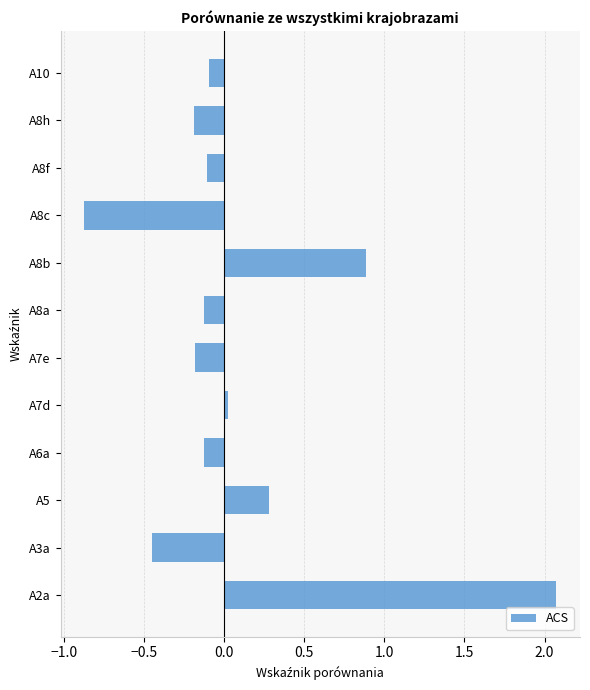

Count the number of values greater than 0.

4